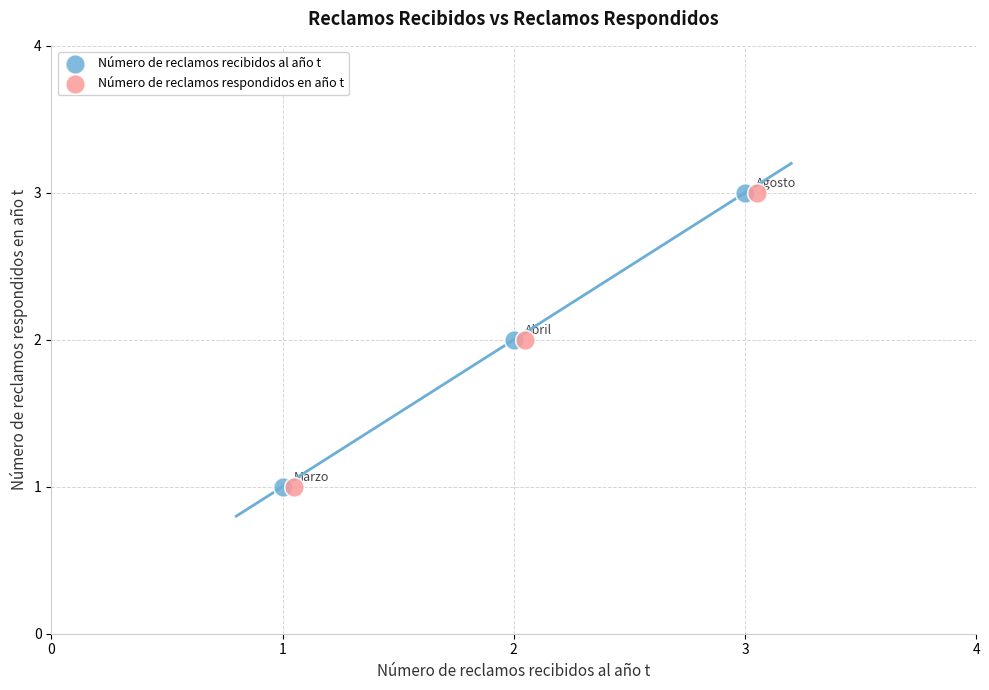

What are all the series names shown in the legend?

Número de reclamos recibidos al año t, Número de reclamos respondidos en año t